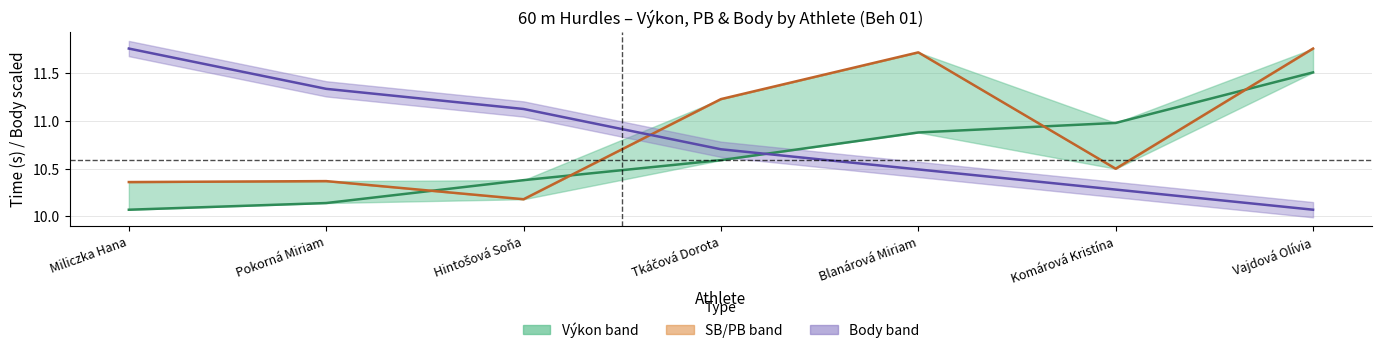

The Výkon series shows 18.2 at Hintošová Soňa. True or false?

False